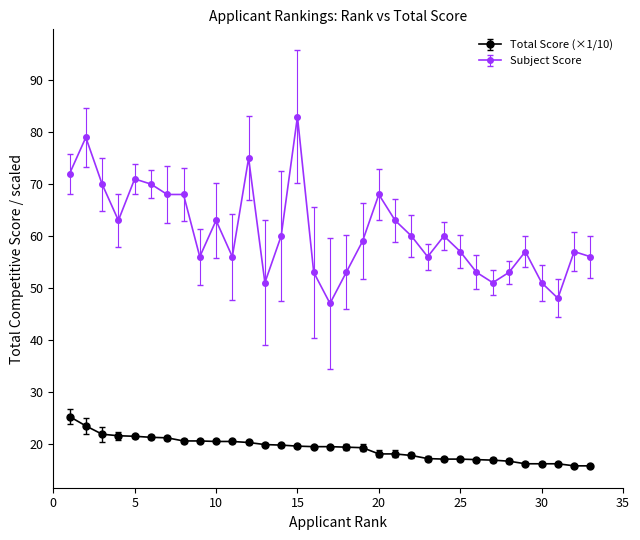

Which series has the widest spread of values?

Subject Score